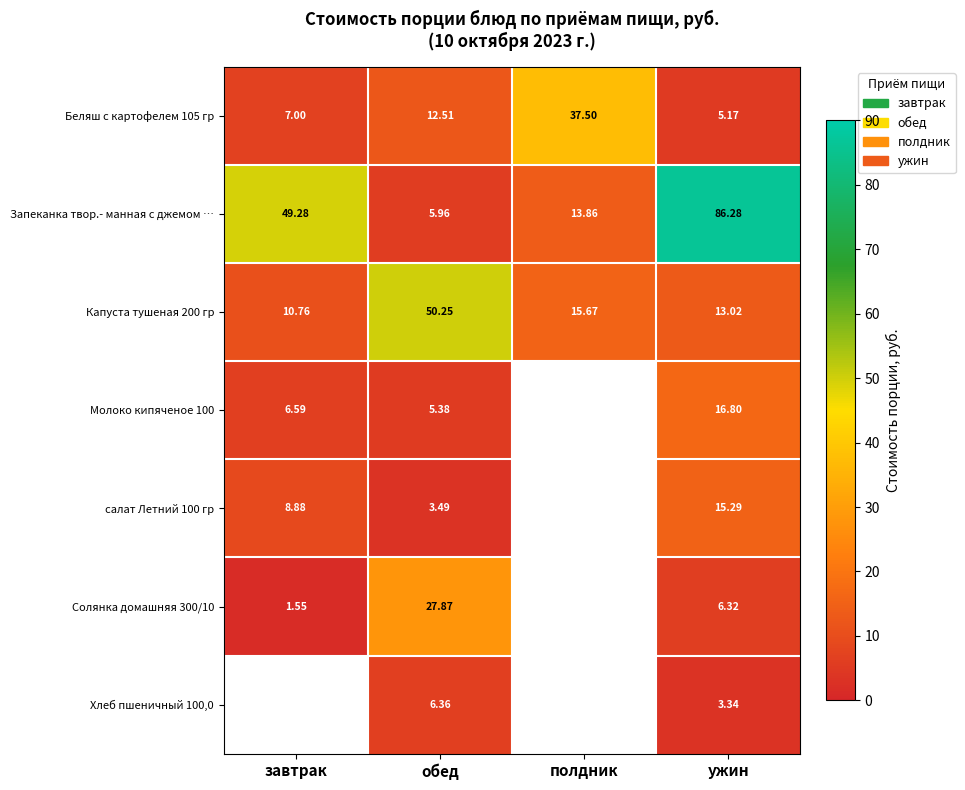

List the labels in order of Беляш с картофелем 105 гр value, largest first.

полдник, обед, завтрак, ужин